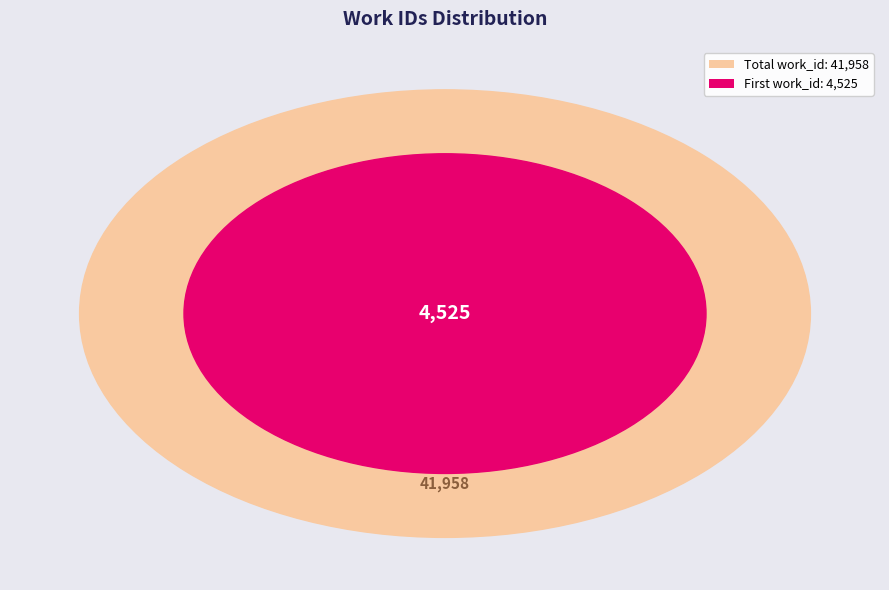

Does Epistle II account for over 50% of the chart?

No